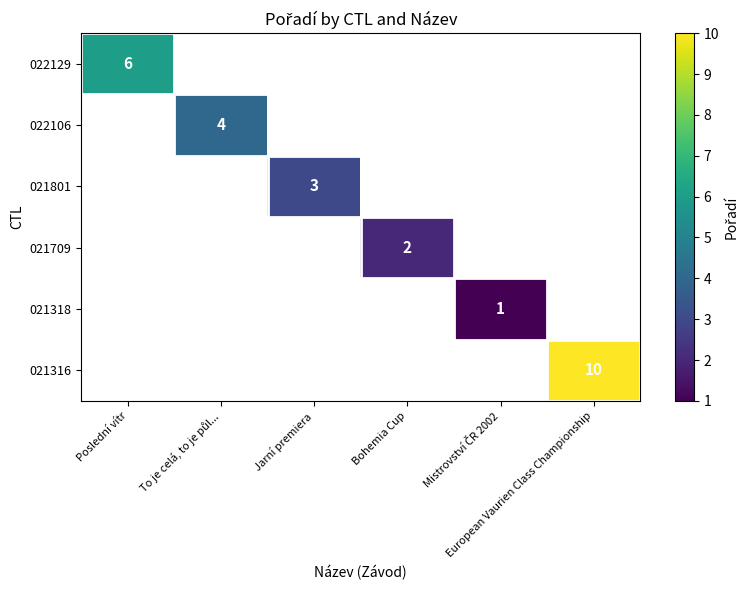

Rank the series at Poslední vítr from highest to lowest value.

022129, 022106, 021801, 021709, 021318, 021316